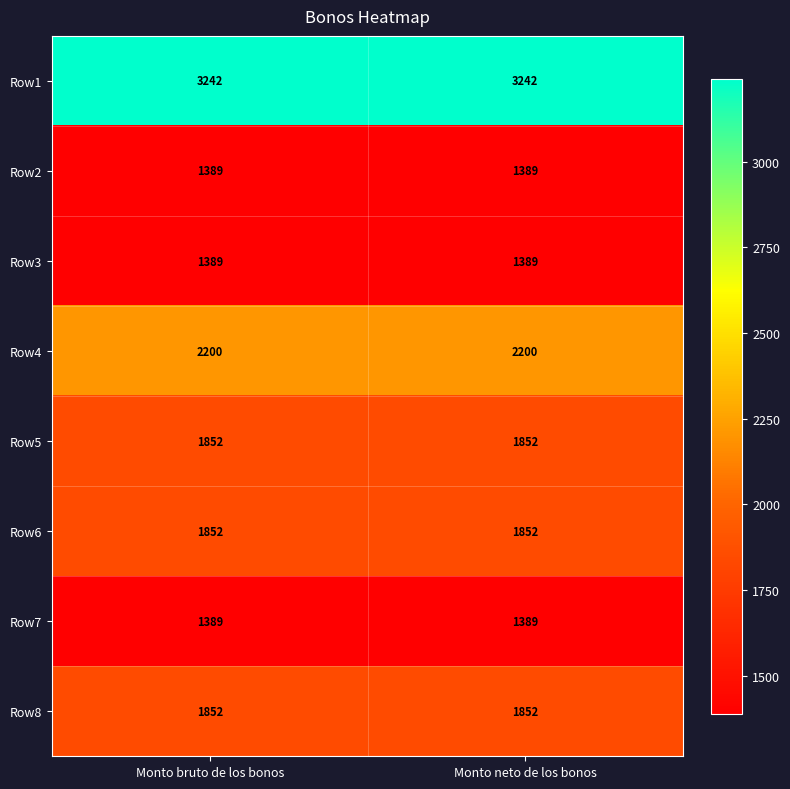

What is the spread (max minus min) of values at Monto bruto de los bonos?

1853